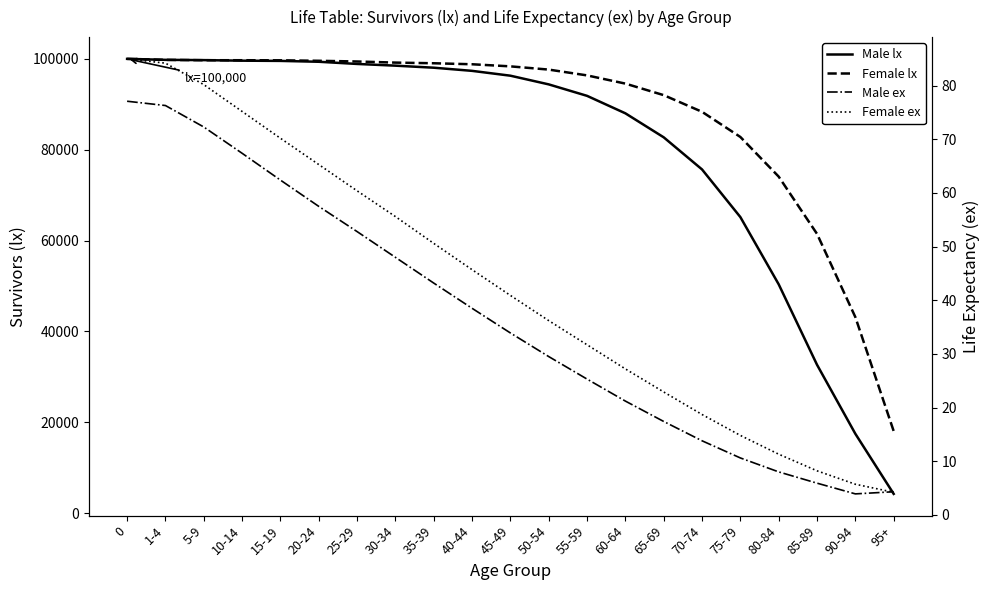

True or false: Female ex and Male lx intersect in this chart.

False